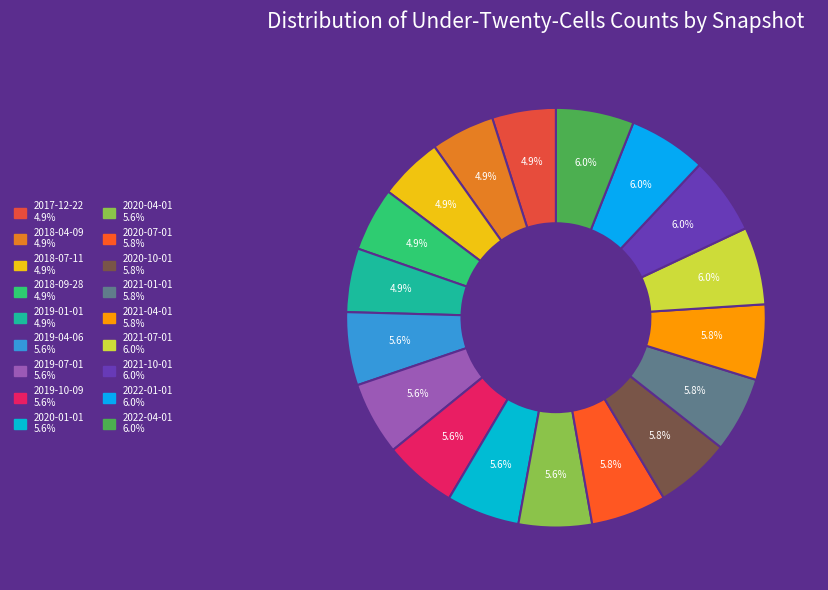

How many slices are in this pie chart?

18